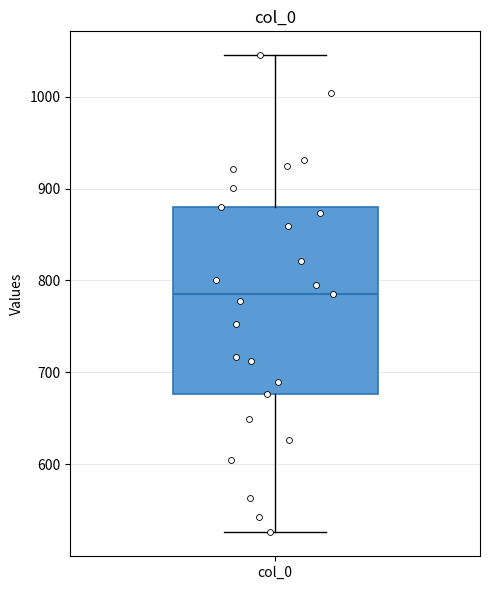

Read this box plot against the y-axis: the position of the median line, the range covered by the box, and the ends of both whiskers. The values are not printed on the chart, so give them approximately, as read against the axis.

median 790, box 680 to 880, whiskers 530 to 1050